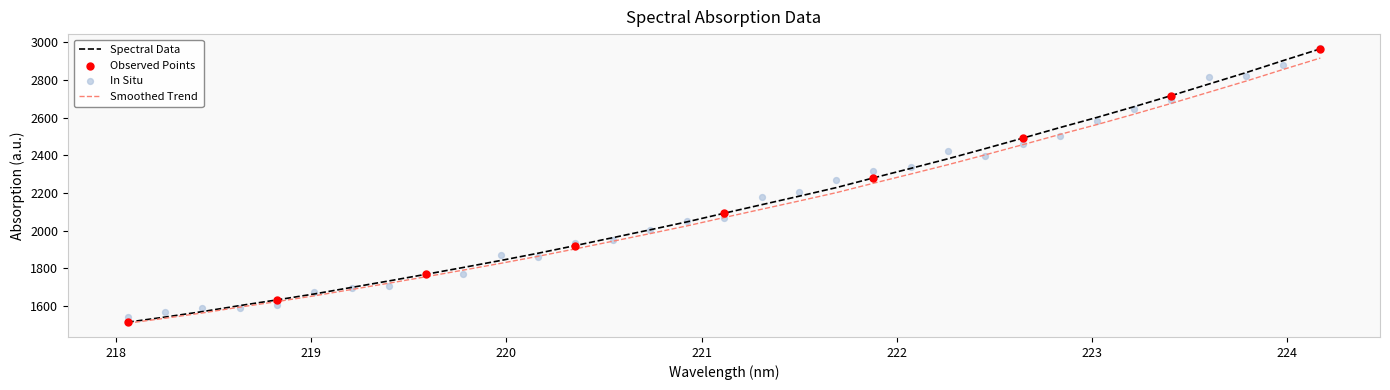

What is the ratio of the value at 220.1623 to the value at 223.7895?

0.7